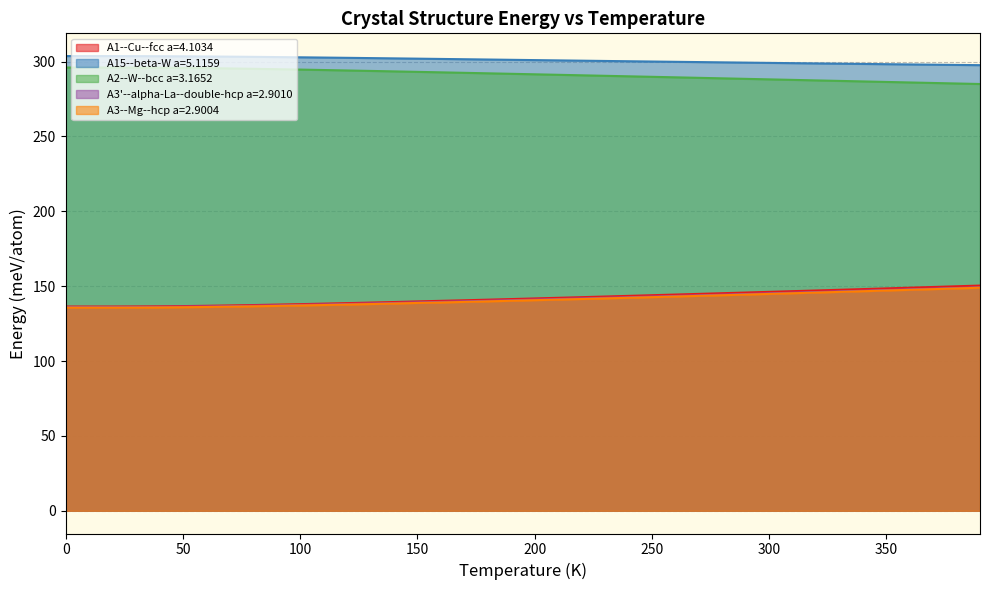

How many categories are shown in the chart?

40